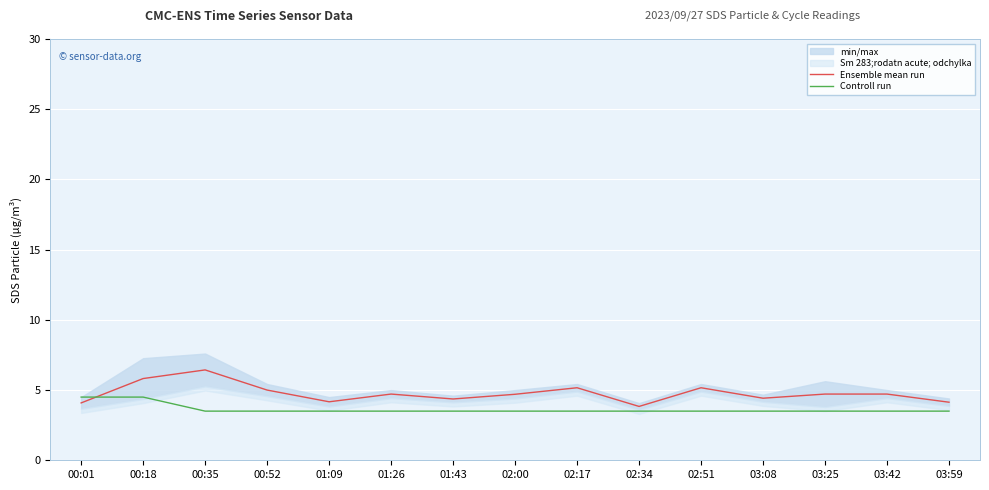

Which category has the lowest value in the Controll run series?

00:35